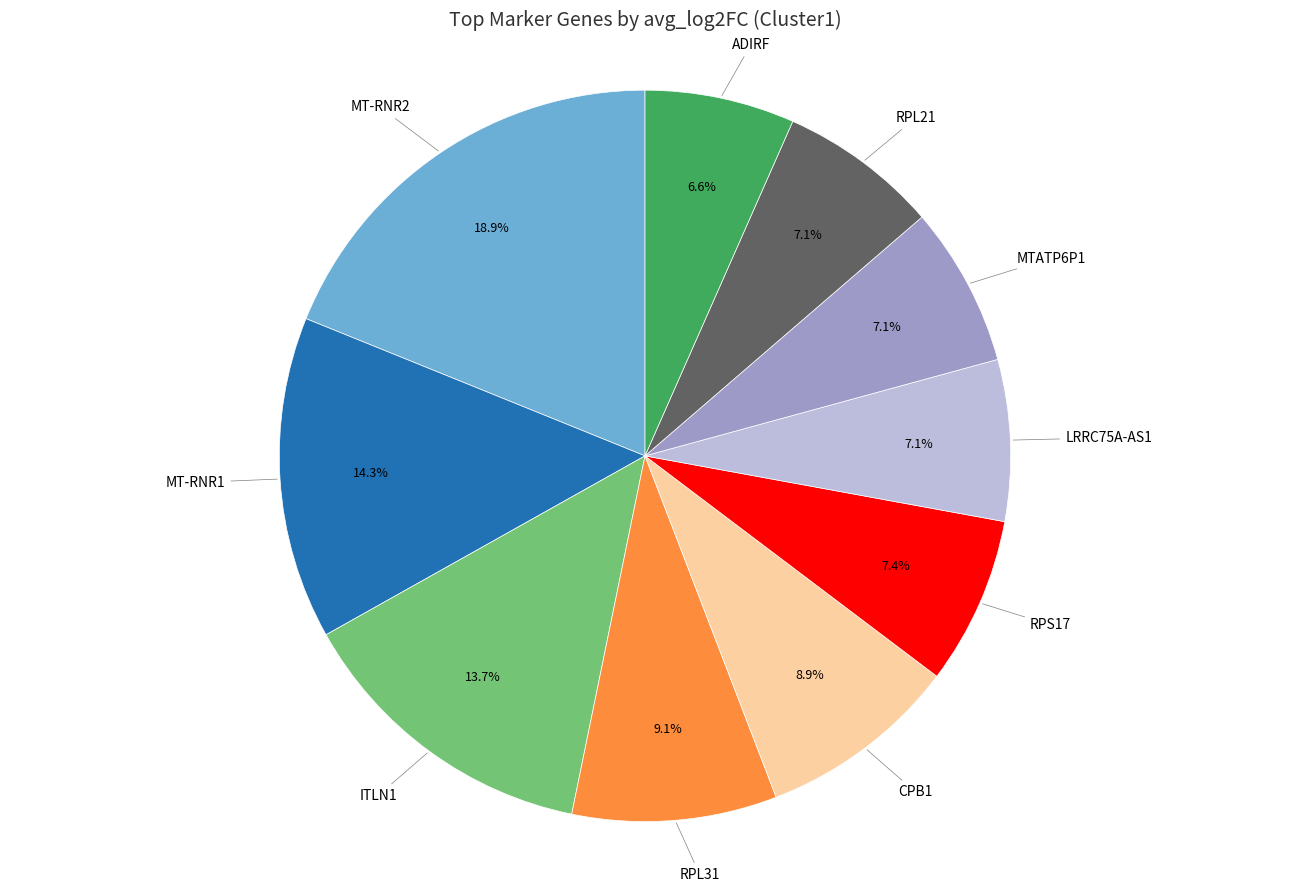

Is there a majority slice in this chart?

No